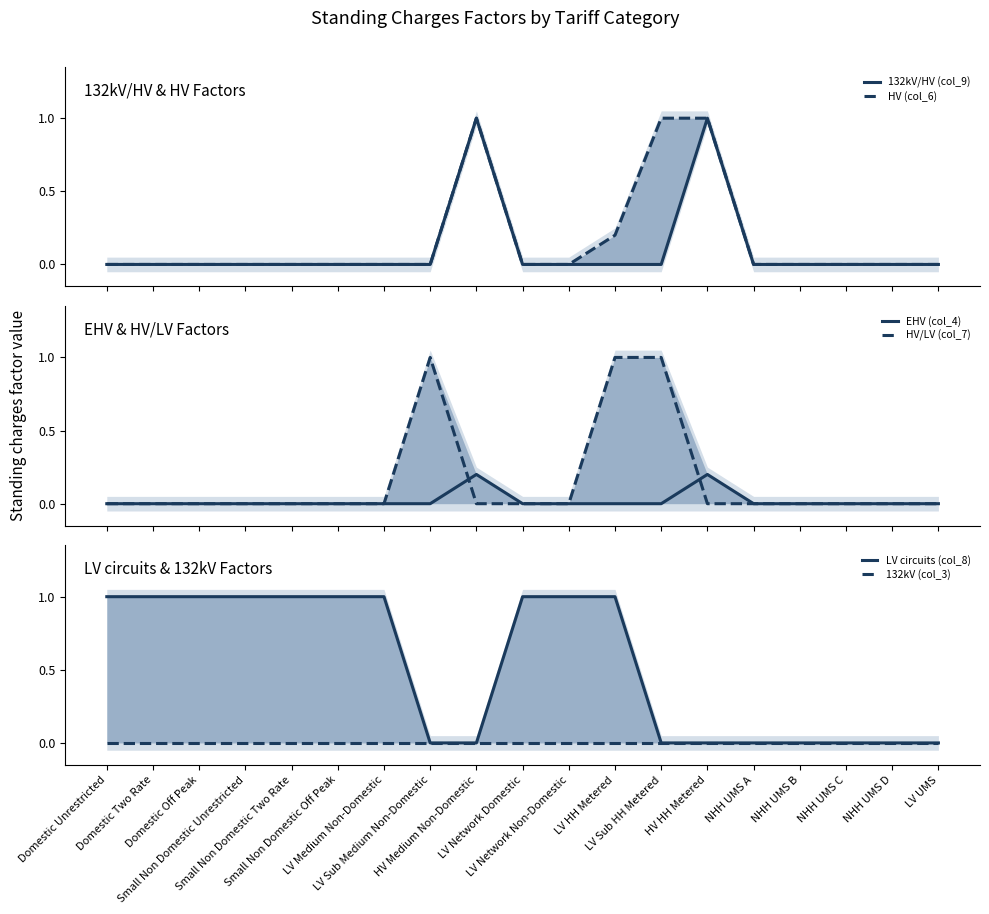

At HV Medium Non-Domestic, list the series in order from smallest to largest.

HV/LV (col_7), LV circuits (col_8), 132kV (col_3), EHV (col_4), 132kV/HV (col_9), HV (col_6)